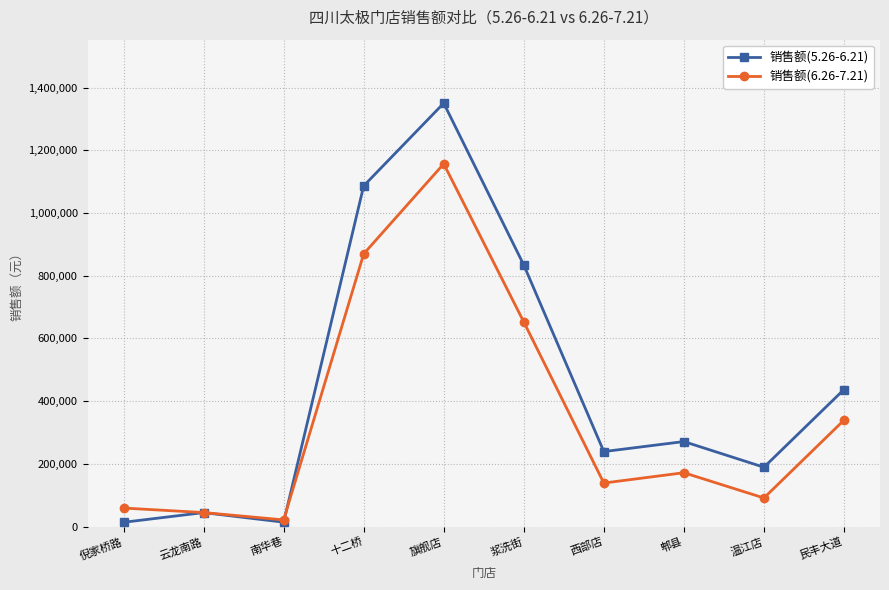

What are all the series names shown in the legend?

销售额(5.26-6.21), 销售额(6.26-7.21)